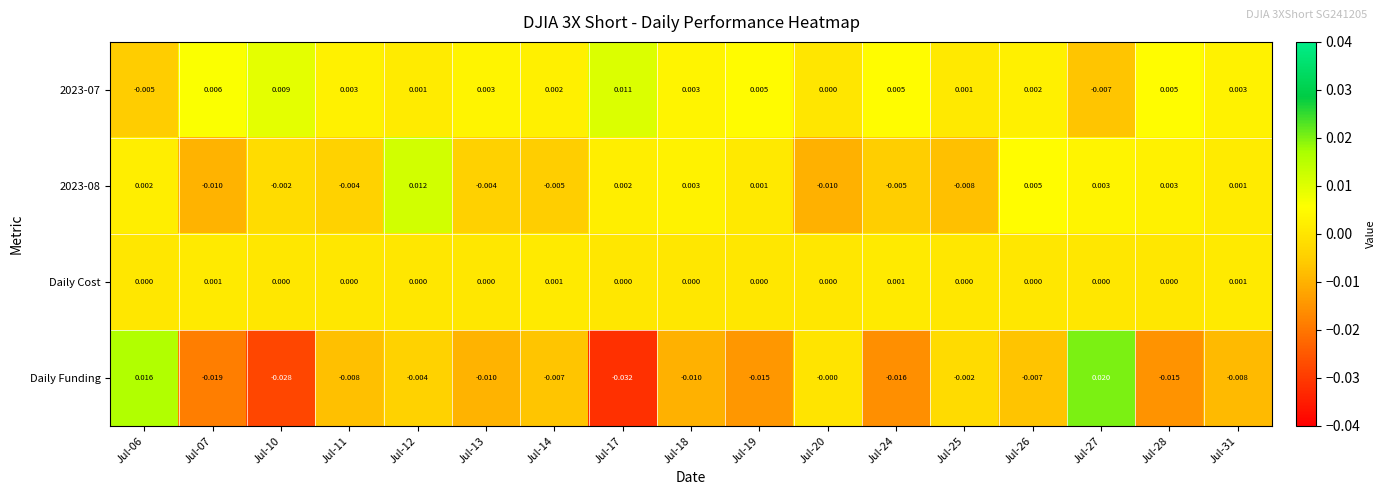

Is the value of 2023-07 at Jul-17 greater than the value of 2023-08 at Jul-19?

Yes